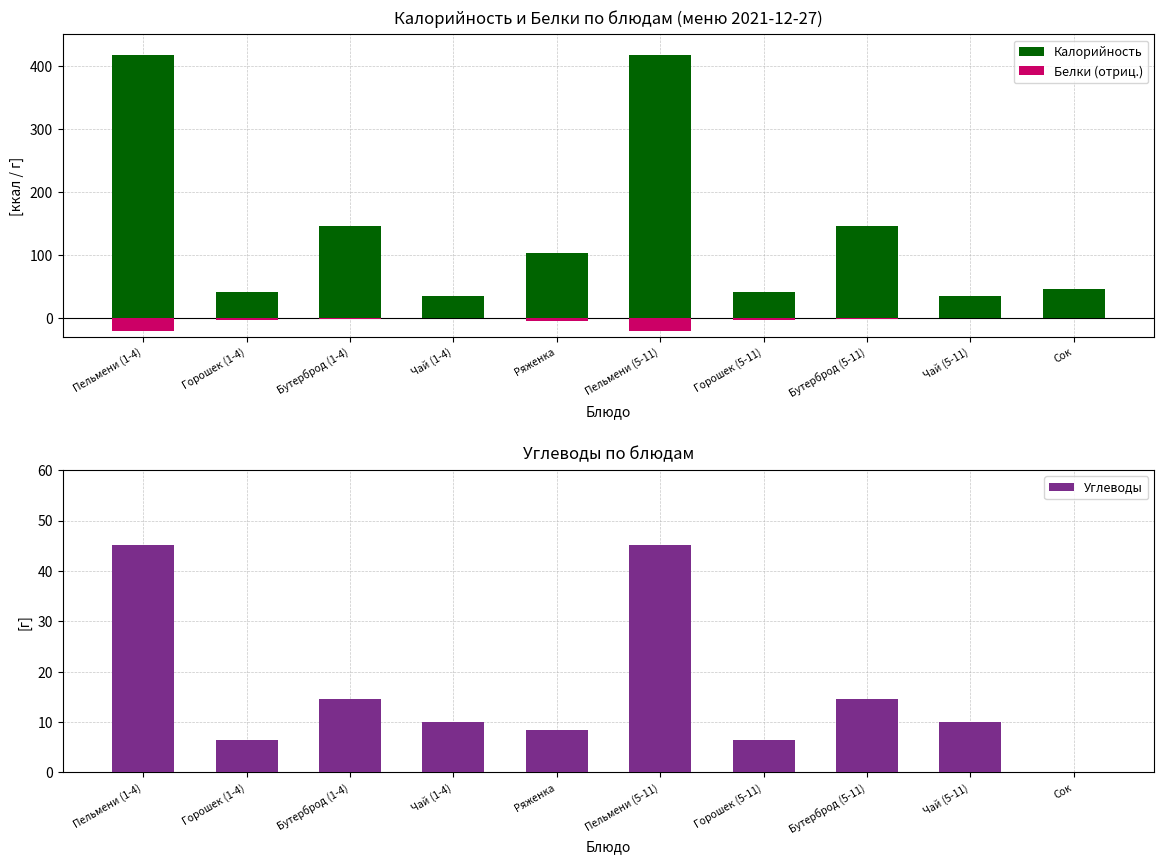

What is the average value of the Белки (отриц.) series?

-5.8